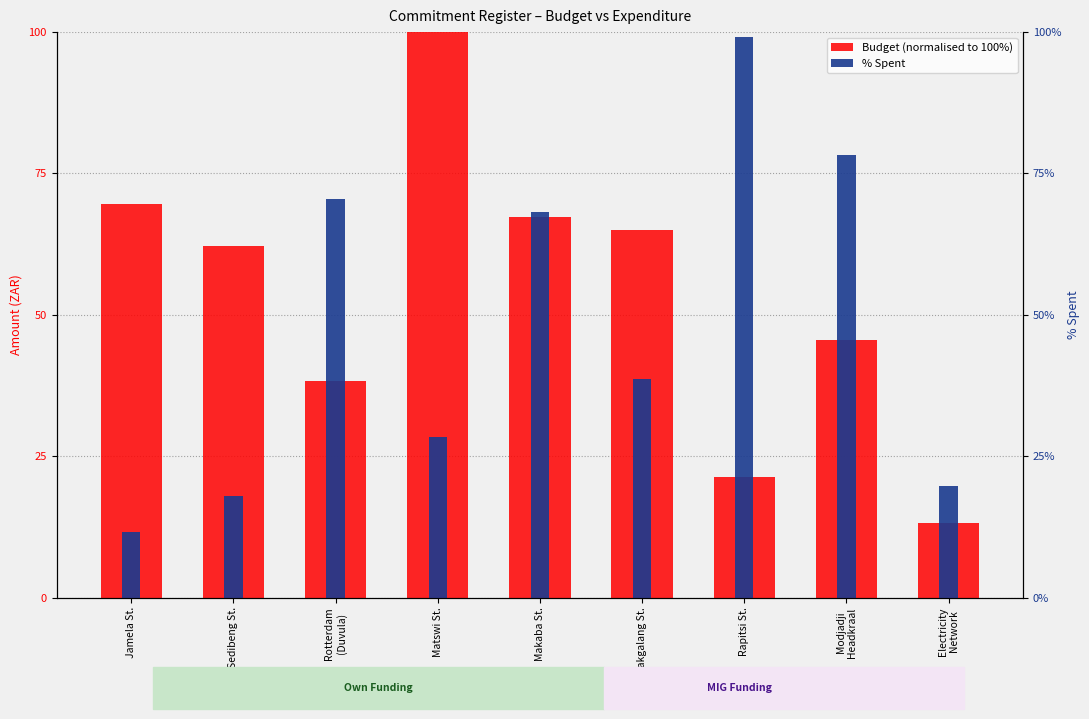

Rank the series at Electricity
Network from highest to lowest value.

% Spent, Budget (normalised)